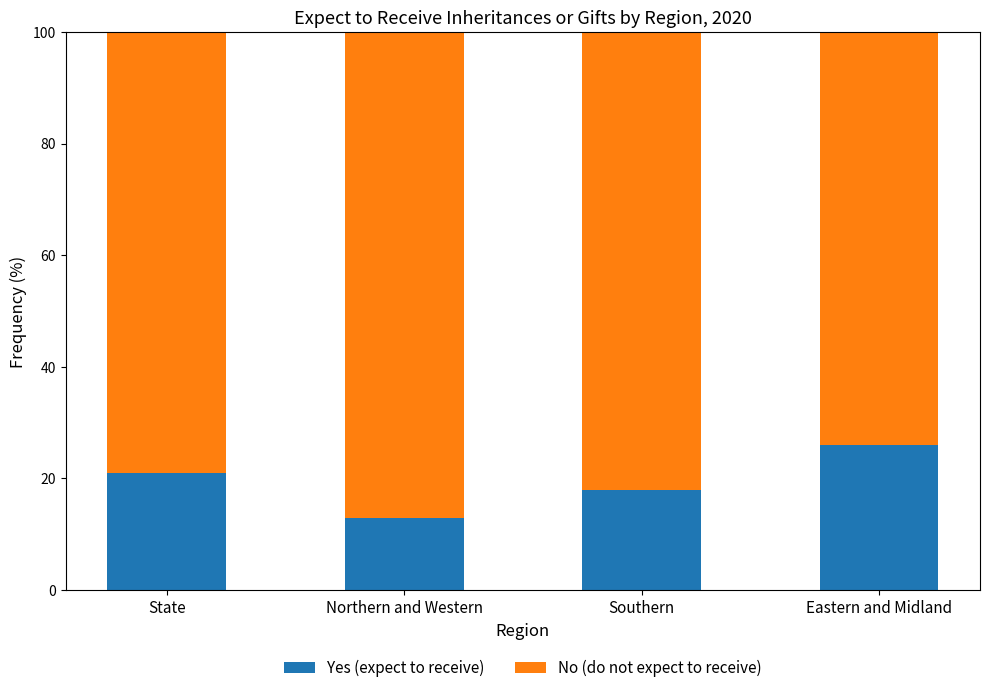

Is it true that Yes (expect to receive) equals 8 at Southern?

False